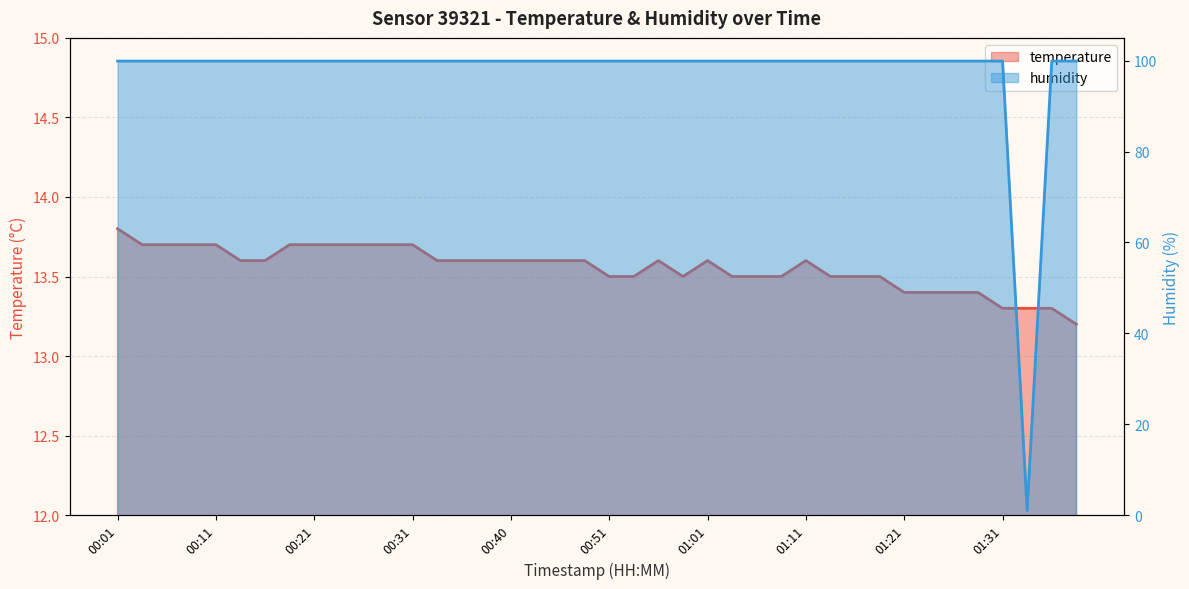

Rank the series by their average value, from lowest to highest.

temperature, humidity